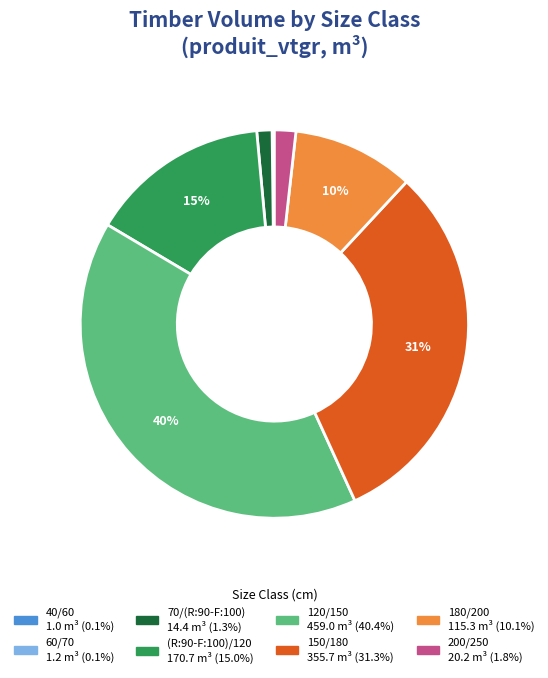

To the nearest percent, what is the average slice percentage?

12%